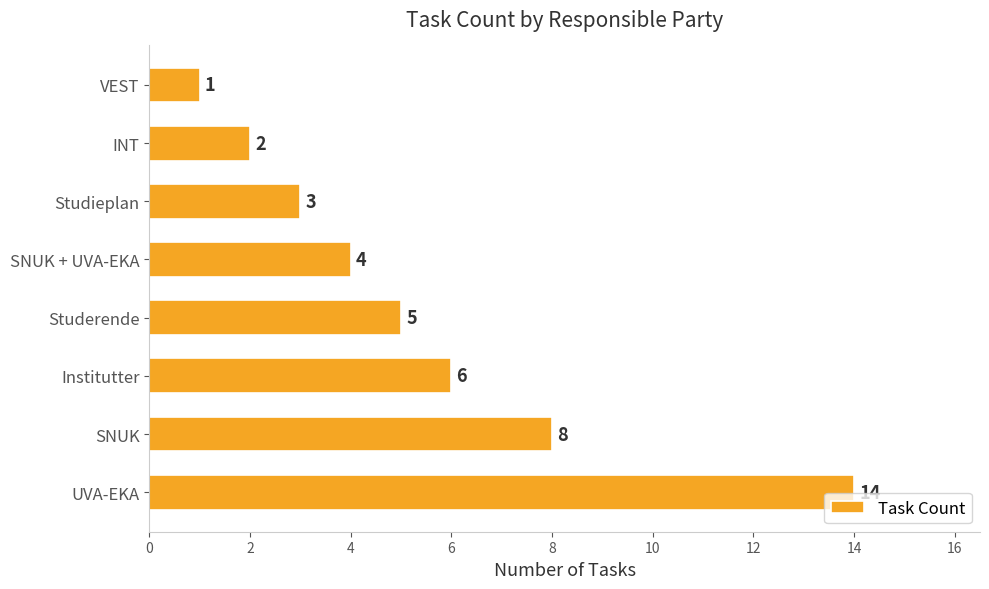

What is the average value?

5